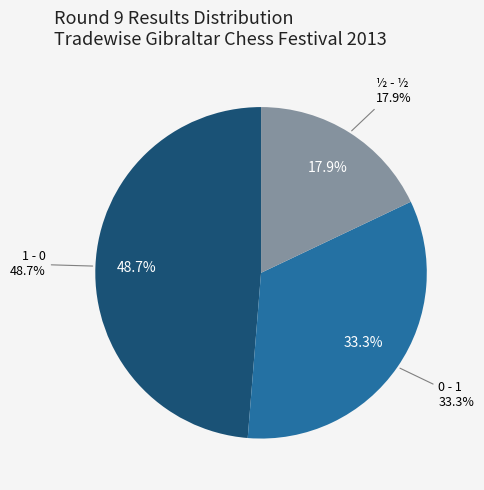

Which slice is the smallest?

½ - ½